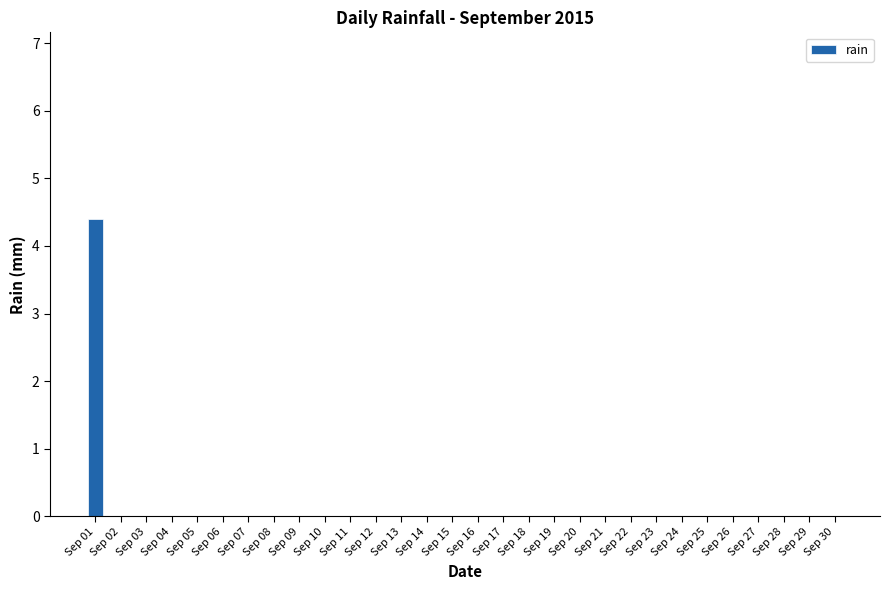

Count the number of categories in the chart.

30